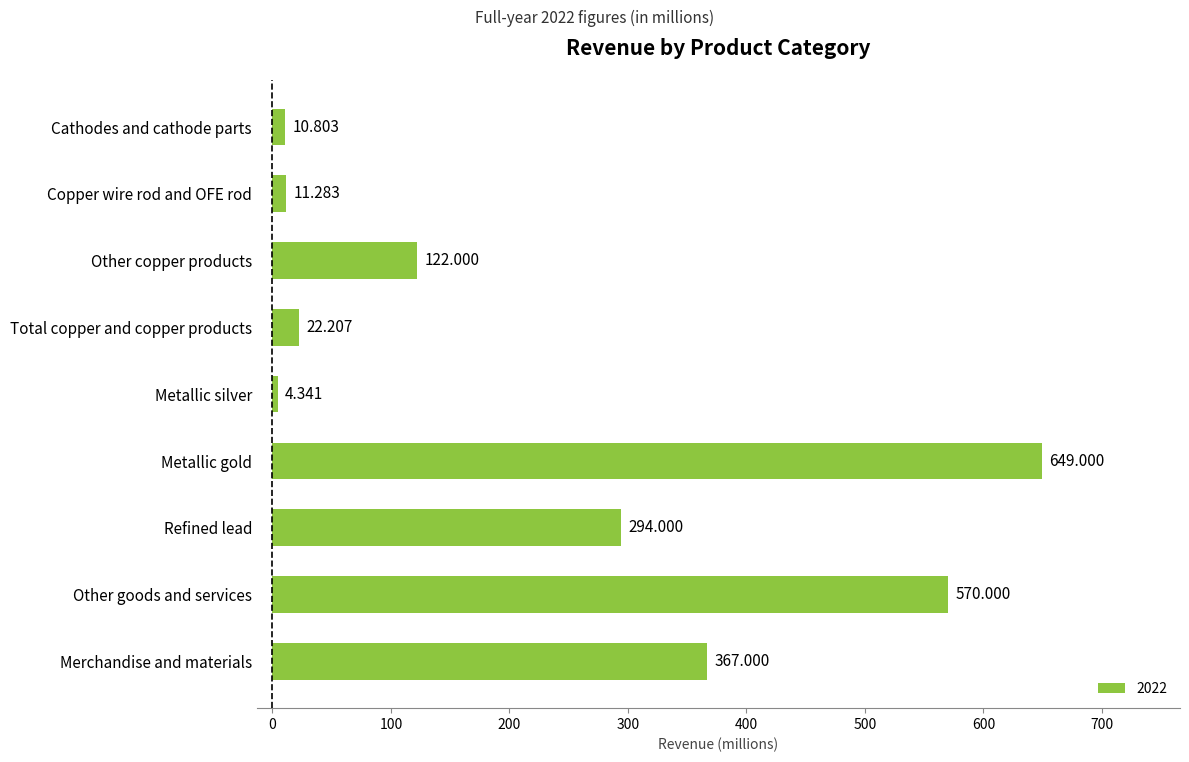

Rank the categories by value from highest to lowest.

Metallic gold, Other goods and services, Merchandise and materials, Refined lead, Other copper products, Total copper and copper products, Copper wire rod and OFE rod, Cathodes and cathode parts, Metallic silver